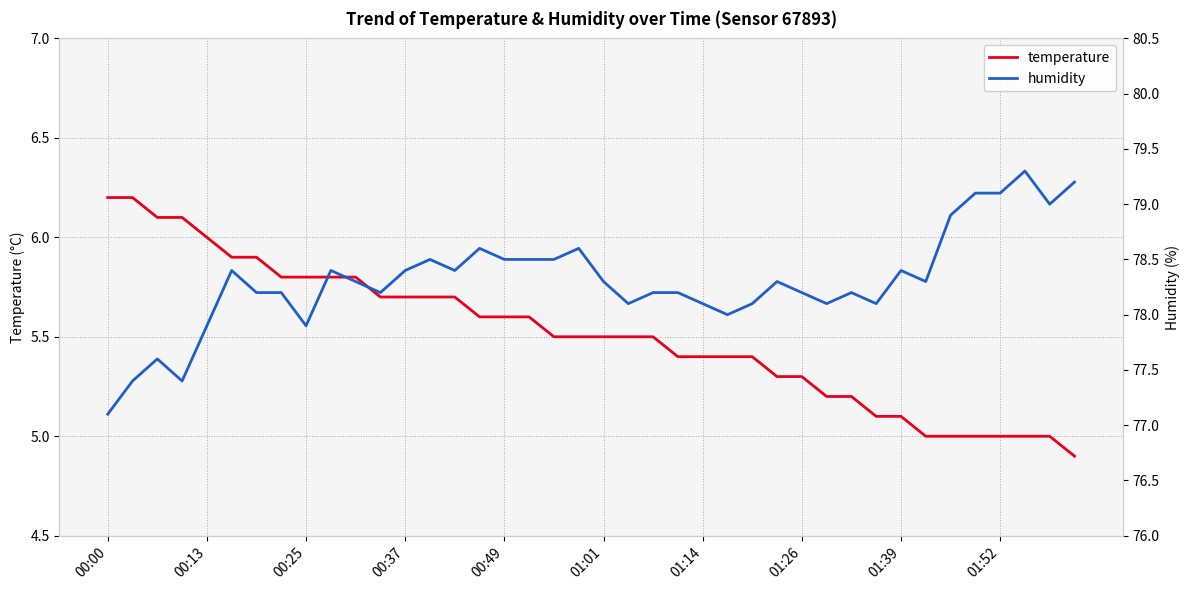

True or false: temperature and humidity intersect in this chart.

False